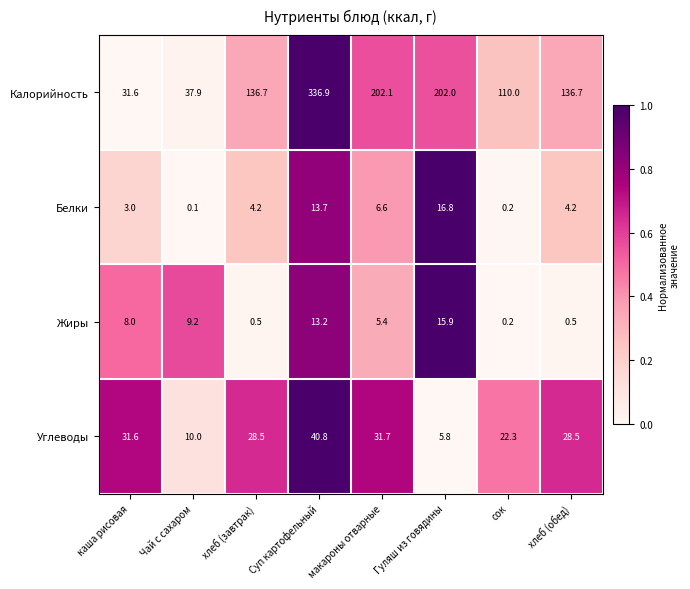

At how many categories does at least one series exceed 0?

8